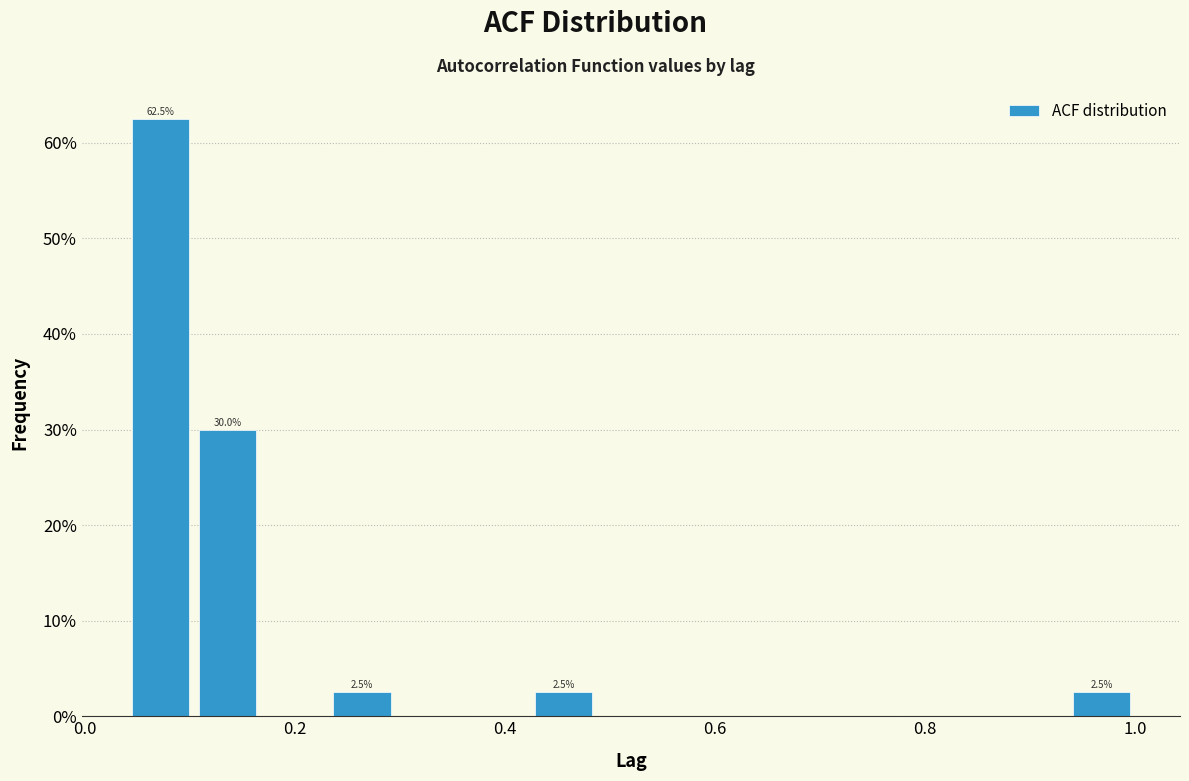

Around what value on the x-axis is the tallest bar? Give the approximate position of its centre, as read against the axis.

0.08